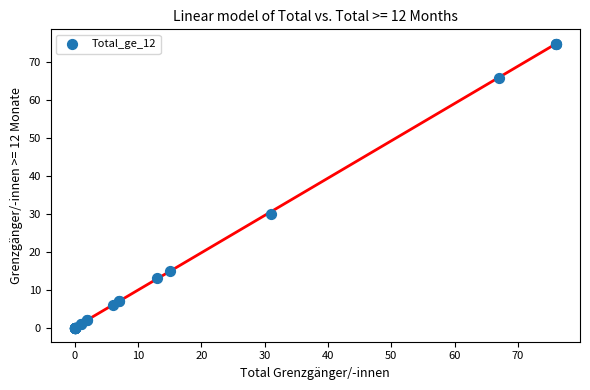

What Y value in the scatter plot is closest to 37?

30